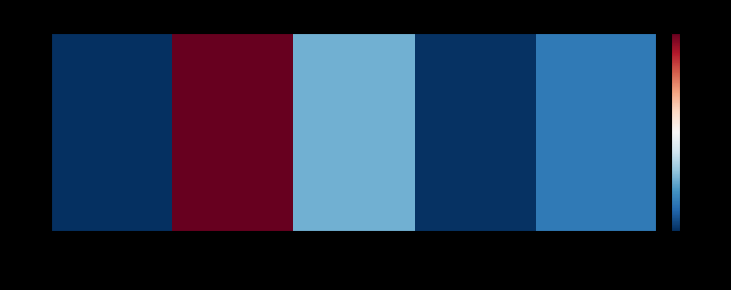

What is the sum of all values?

9380